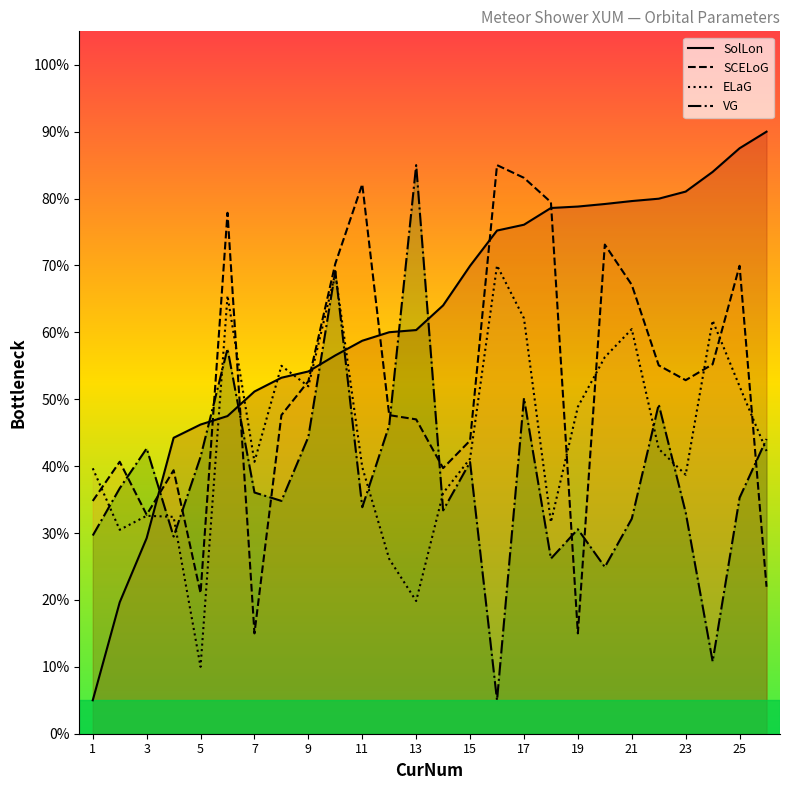

Rank the series by their maximum value, from highest to lowest.

SolLon, SCELoG, VG, ELaG